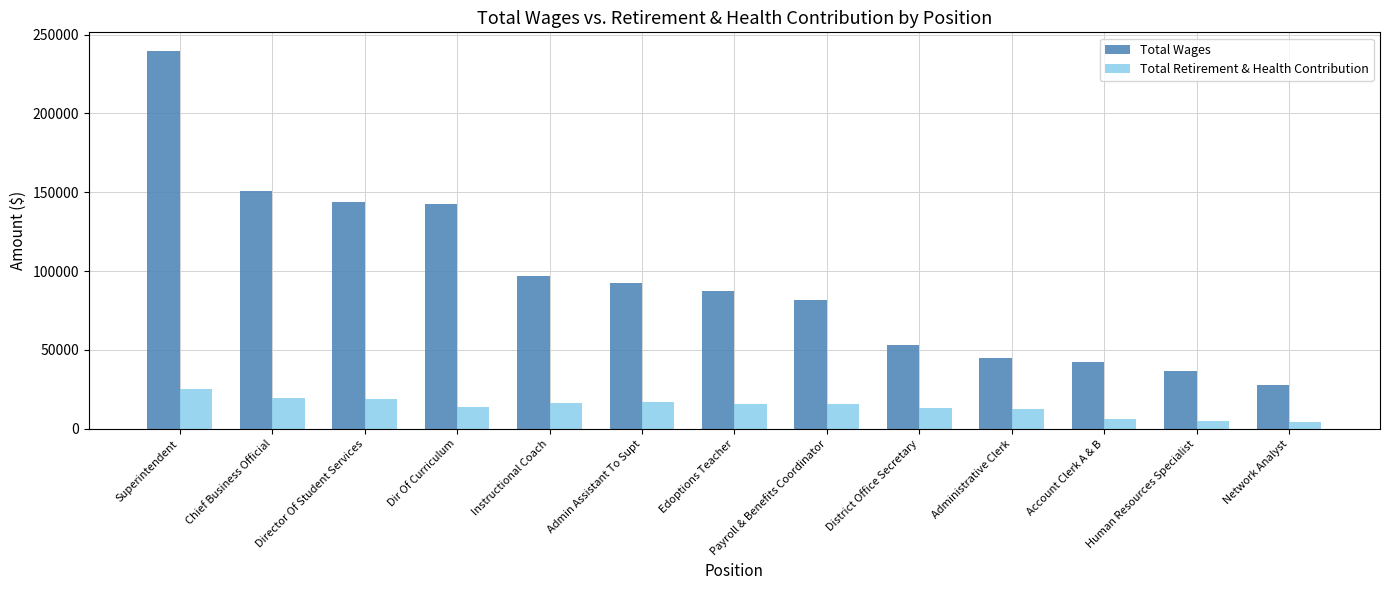

Is it true that Total Wages equals 81906 at Payroll & Benefits Coordinator?

True